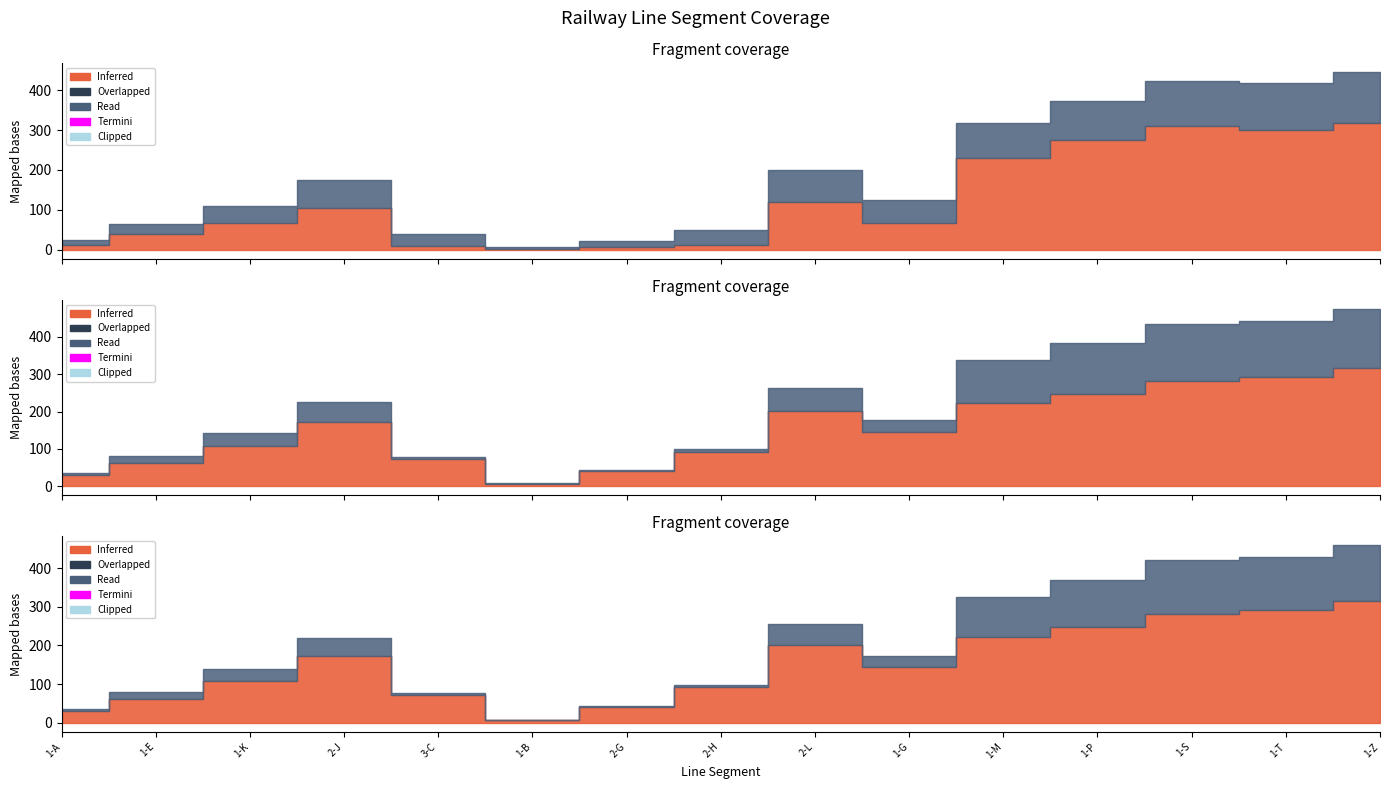

How many intersections are there between Category 2 and Category 1?

1